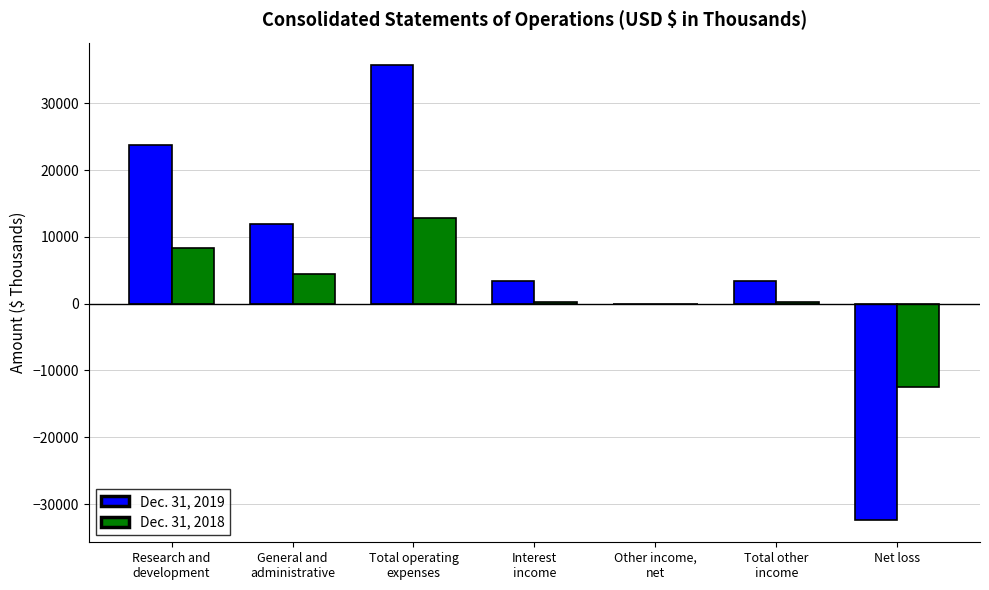

Which series has the largest total across all categories?

Dec. 31, 2019